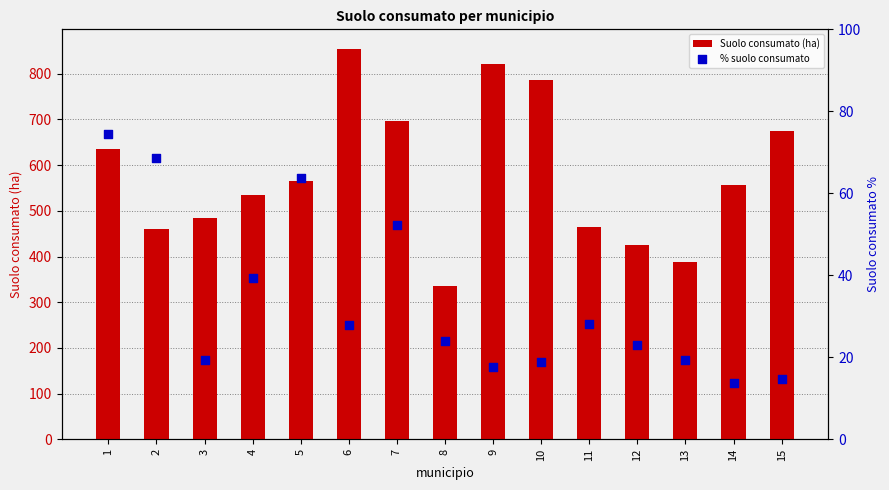

Which series has the largest total across all categories?

Suolo consumato (ha)